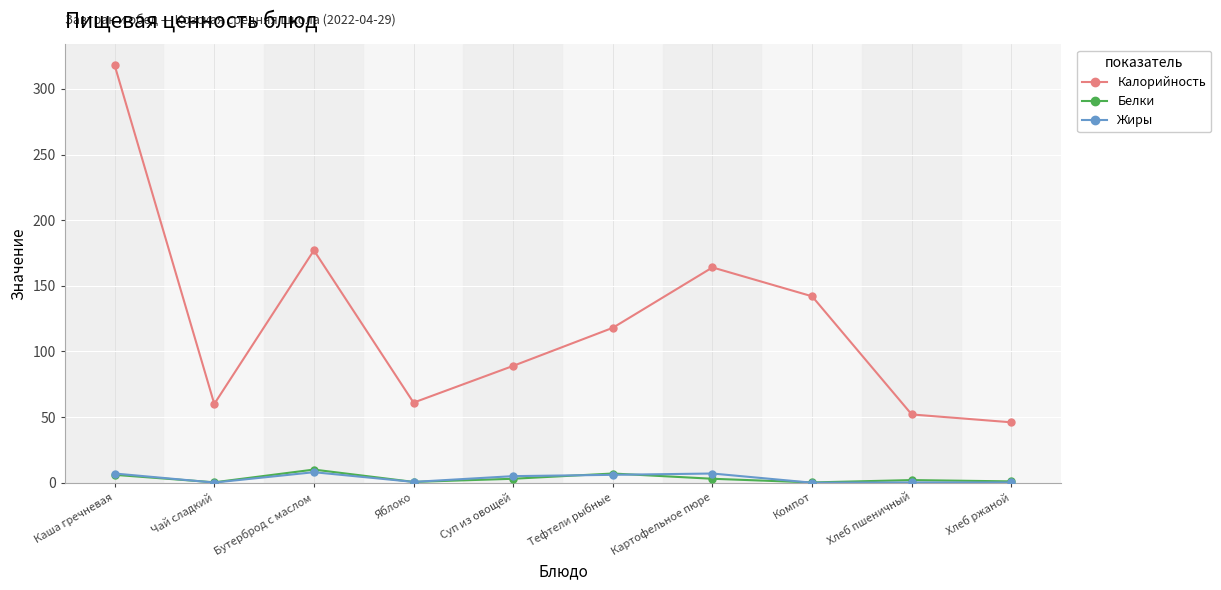

What is the total value across all series at Каша гречневая?

331.0